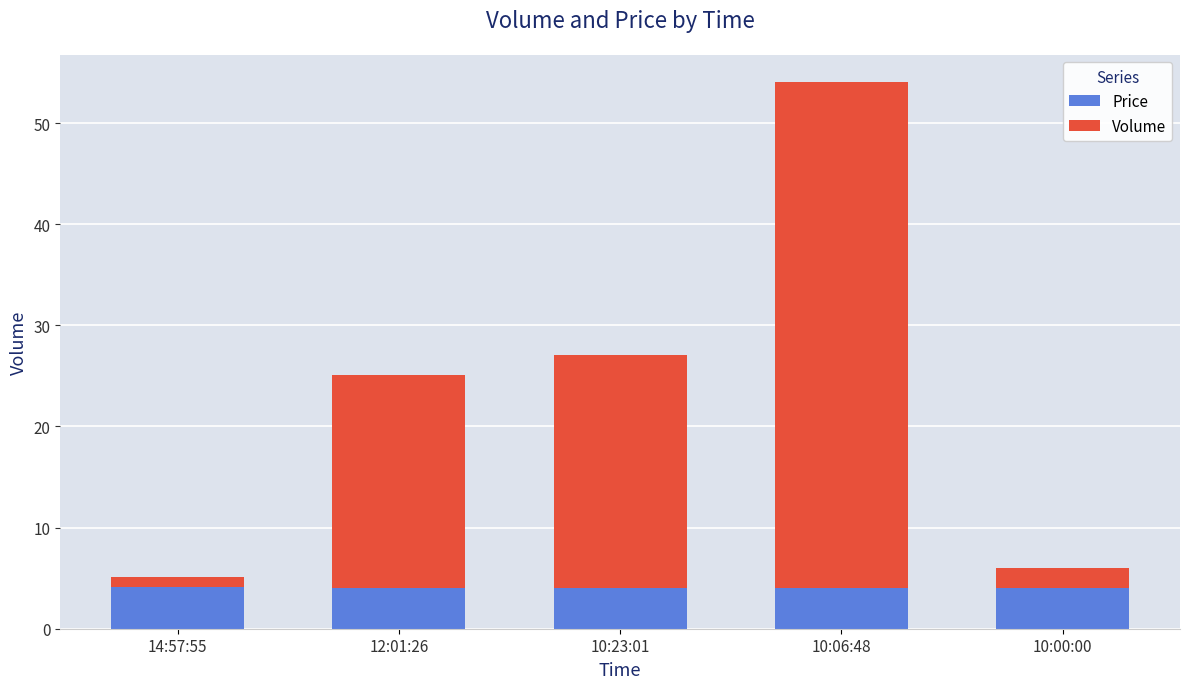

Is it true that Price equals 4.0 at 10:06:48?

True